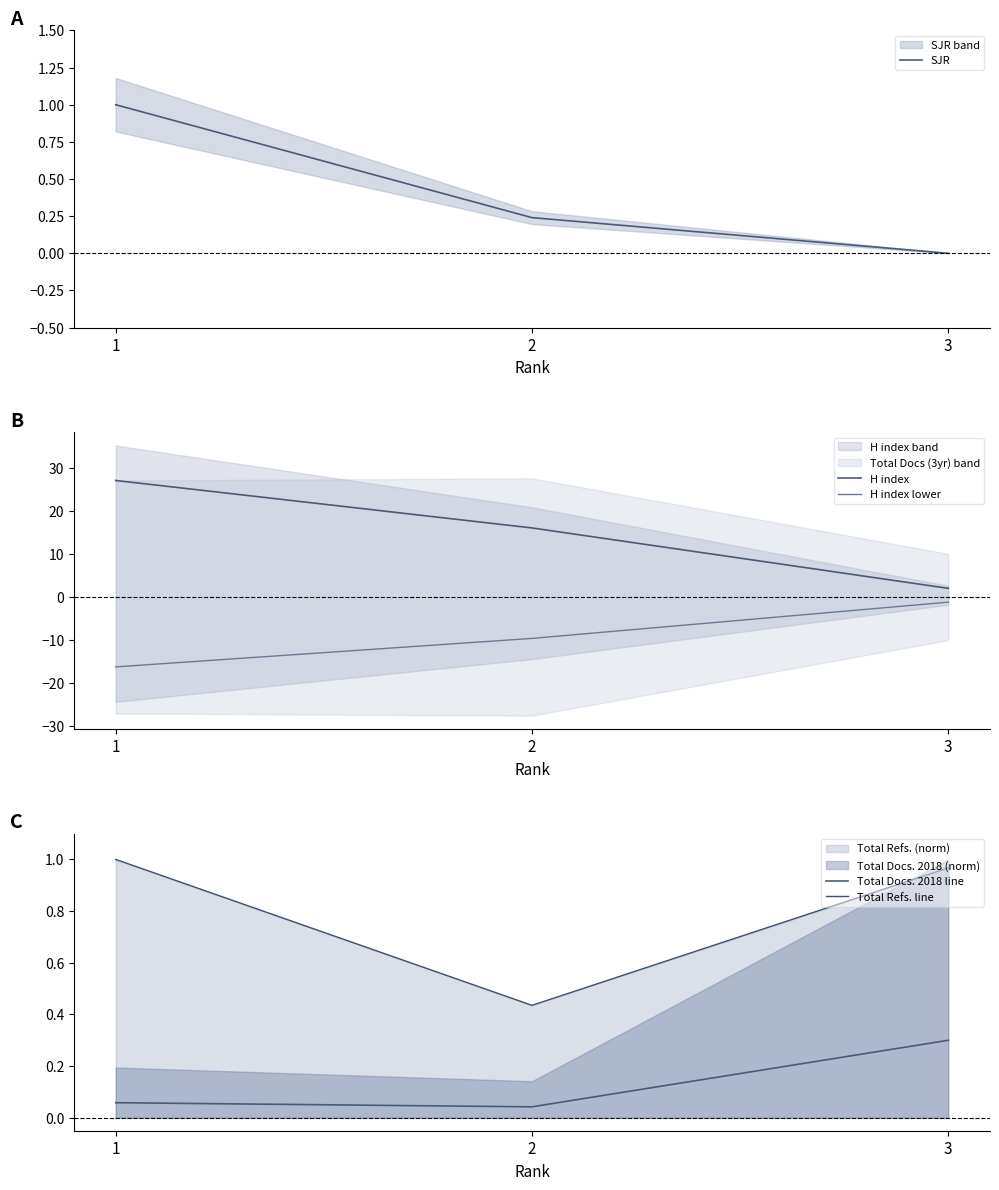

What is the greatest value displayed?

27.0